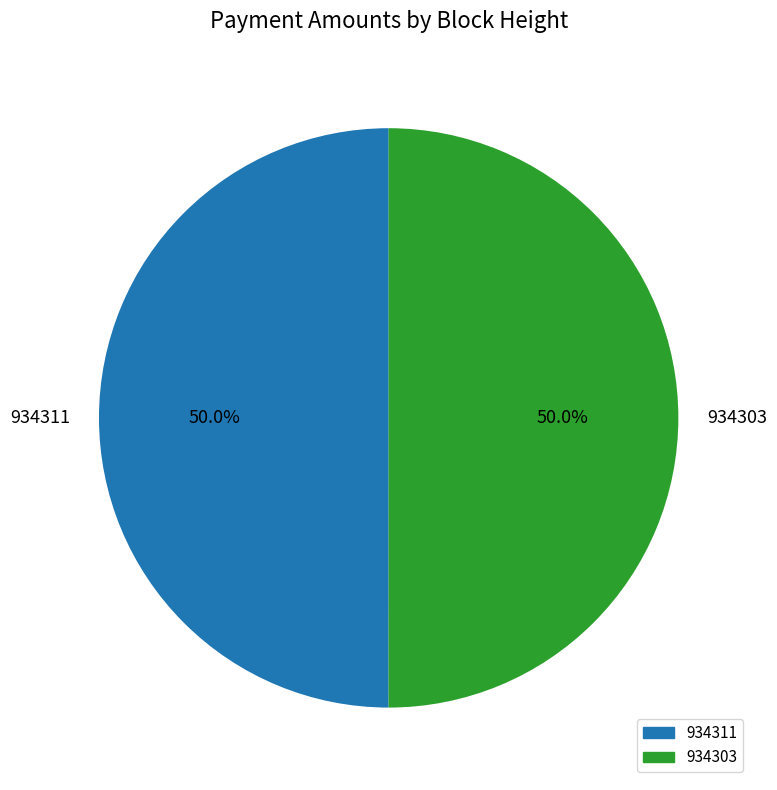

Approximately how many times larger is the value at 934311 compared to 934303?

1.0